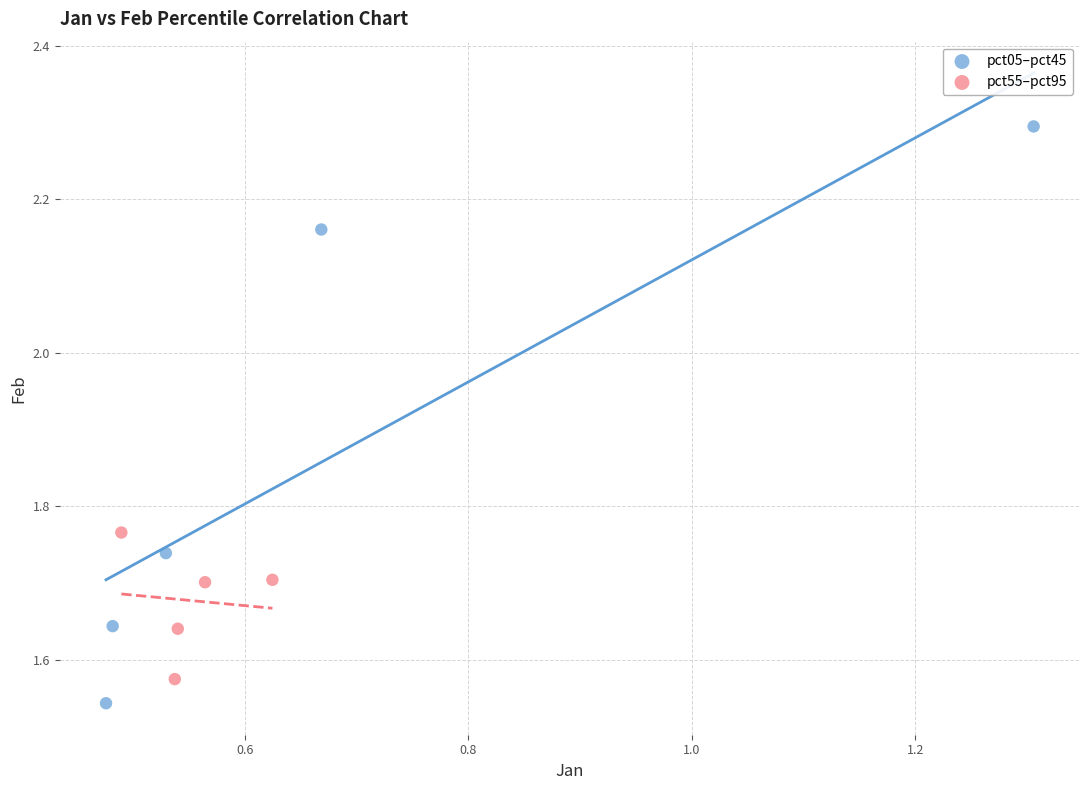

Which series contains the highest Y value?

pct05–pct45